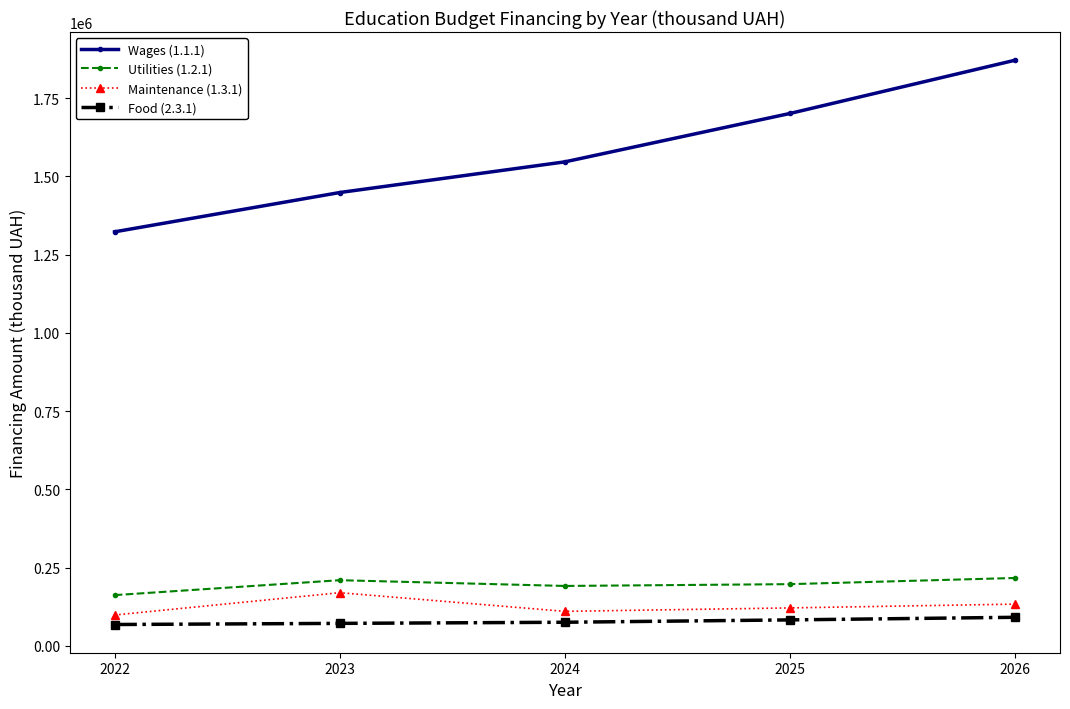

What is the sum of the Maintenance (1.3.1) values at 2024 and 2026?

243497.6